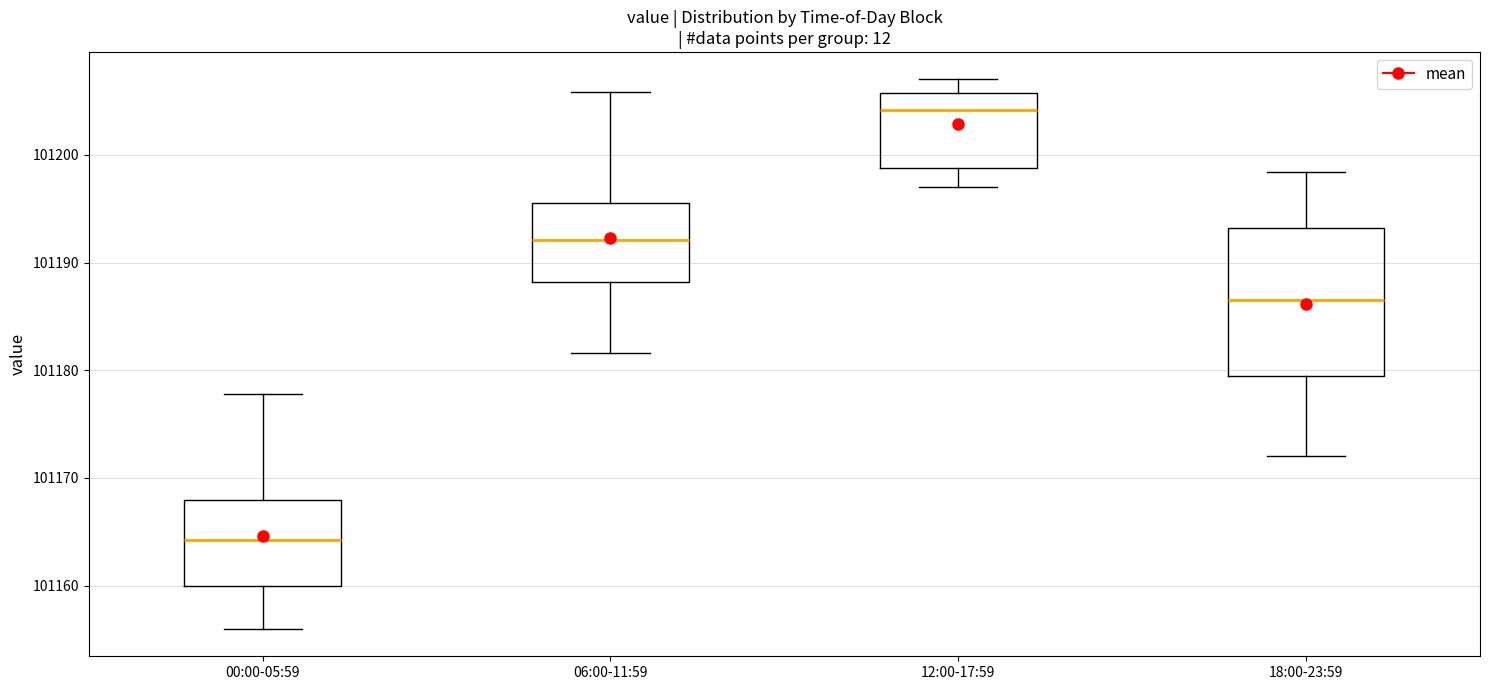

Reading left to right, read every box against the y-axis: the position of its median line, the range the box covers, and the ends of its whiskers. The values are not printed on the chart, so give them approximately, as read against the axis.

00:00-05:59: median 101164, box 101160 to 101168, whiskers 101156 to 101178
06:00-11:59: median 101192, box 101188 to 101196, whiskers 101182 to 101206
12:00-17:59: median 101204, box 101199 to 101206, whiskers 101197 to 101207
18:00-23:59: median 101187, box 101180 to 101193, whiskers 101172 to 101198